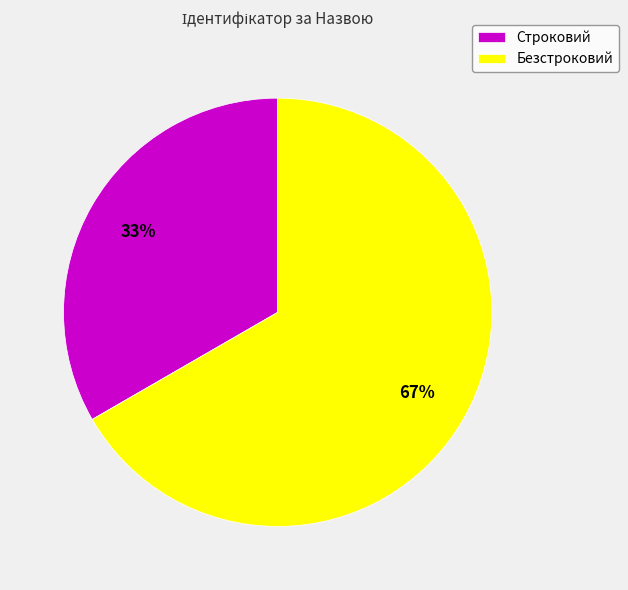

The Безстроковий slice represents 78% of the pie. True or false?

False